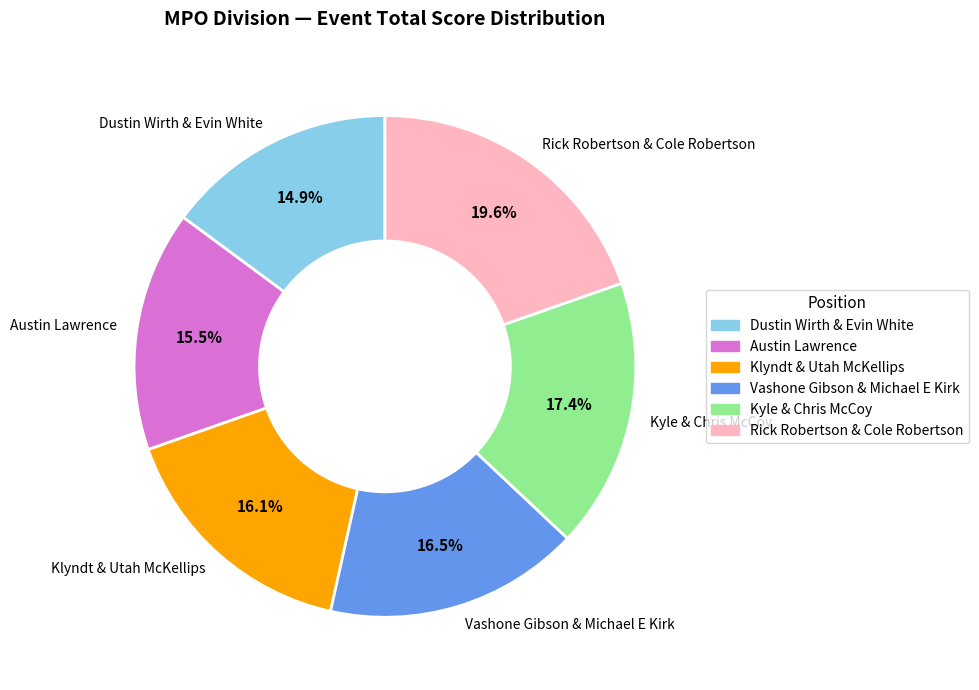

Approximately how many times larger is the value at Dustin Wirth & Evin White compared to Austin Lawrence?

1.0